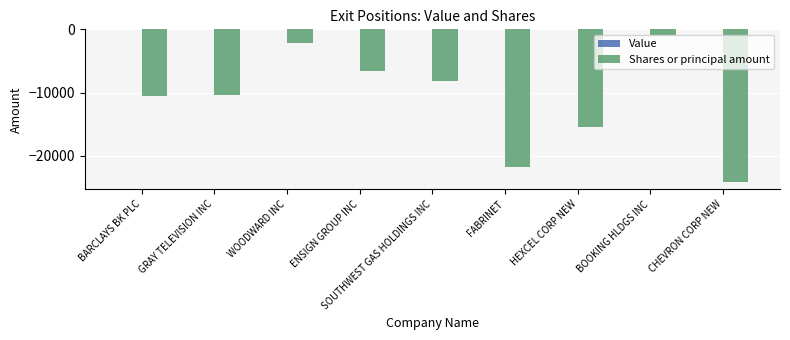

Does the chart contain any negative values?

Yes